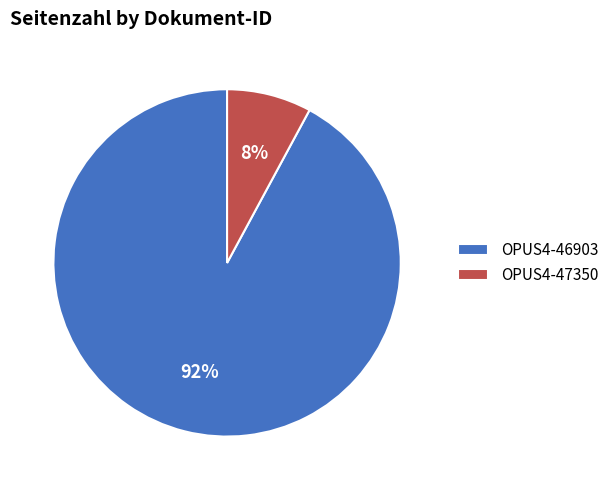

Between OPUS4-46903 and OPUS4-47350, which is larger?

OPUS4-46903